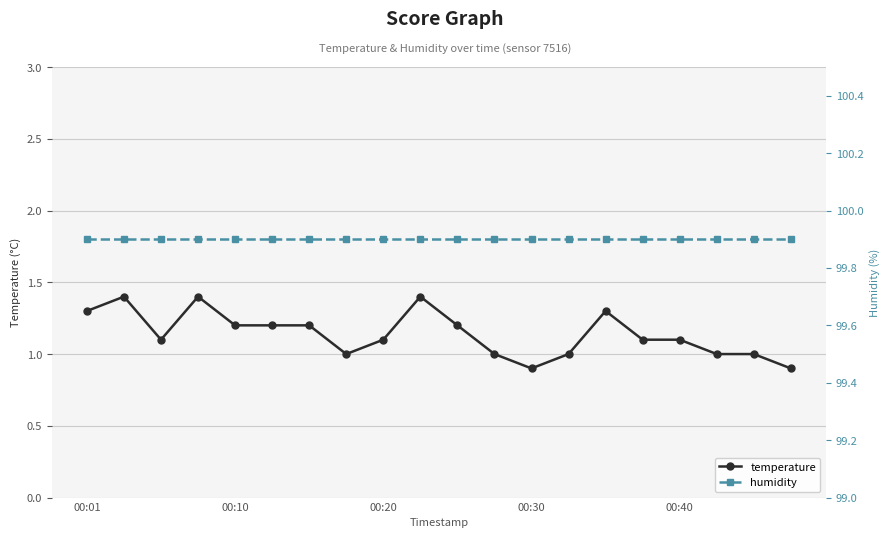

The value of temperature at 00:10 is 1.2. True or false?

True